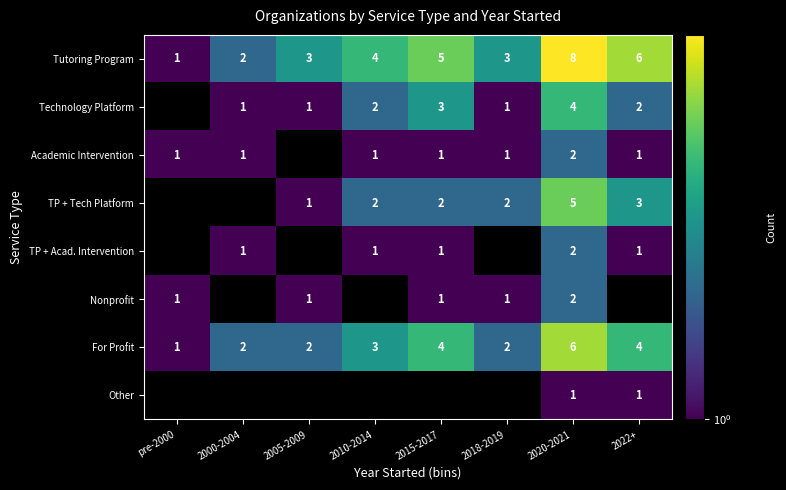

True or false: For Profit has a value of 6 at 2020-2021.

True